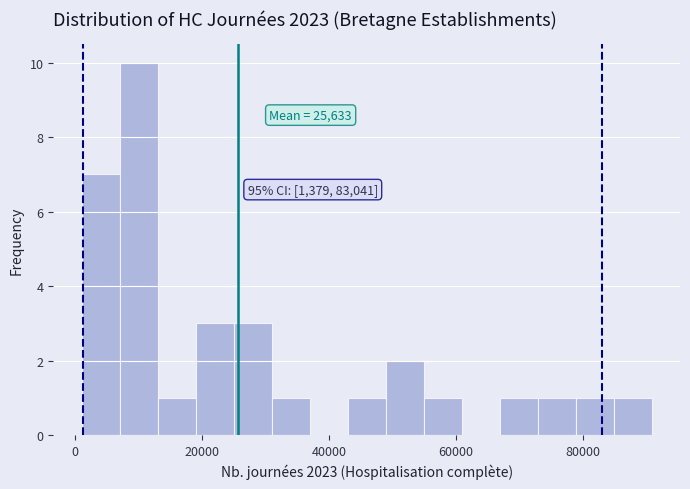

Around what value on the x-axis is the tallest bar? Give the approximate position of its centre, as read against the axis.

10000